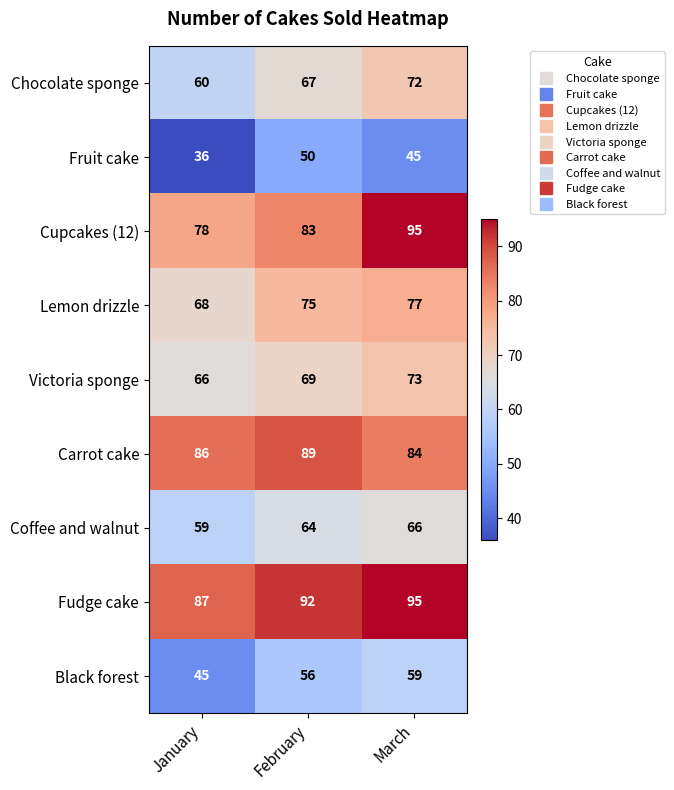

Reading right to left, what are all the values shown in this chart?

Chocolate sponge: March=72	February=67	January=60
Fruit cake: March=45	February=50	January=36
Cupcakes (12): March=95	February=83	January=78
Lemon drizzle: March=77	February=75	January=68
Victoria sponge: March=73	February=69	January=66
Carrot cake: March=84	February=89	January=86
Coffee and walnut: March=66	February=64	January=59
Fudge cake: March=95	February=92	January=87
Black forest: March=59	February=56	January=45